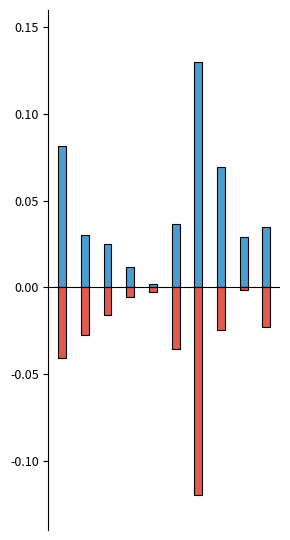

The Белки series shows -0.0 at 8. True or false?

False